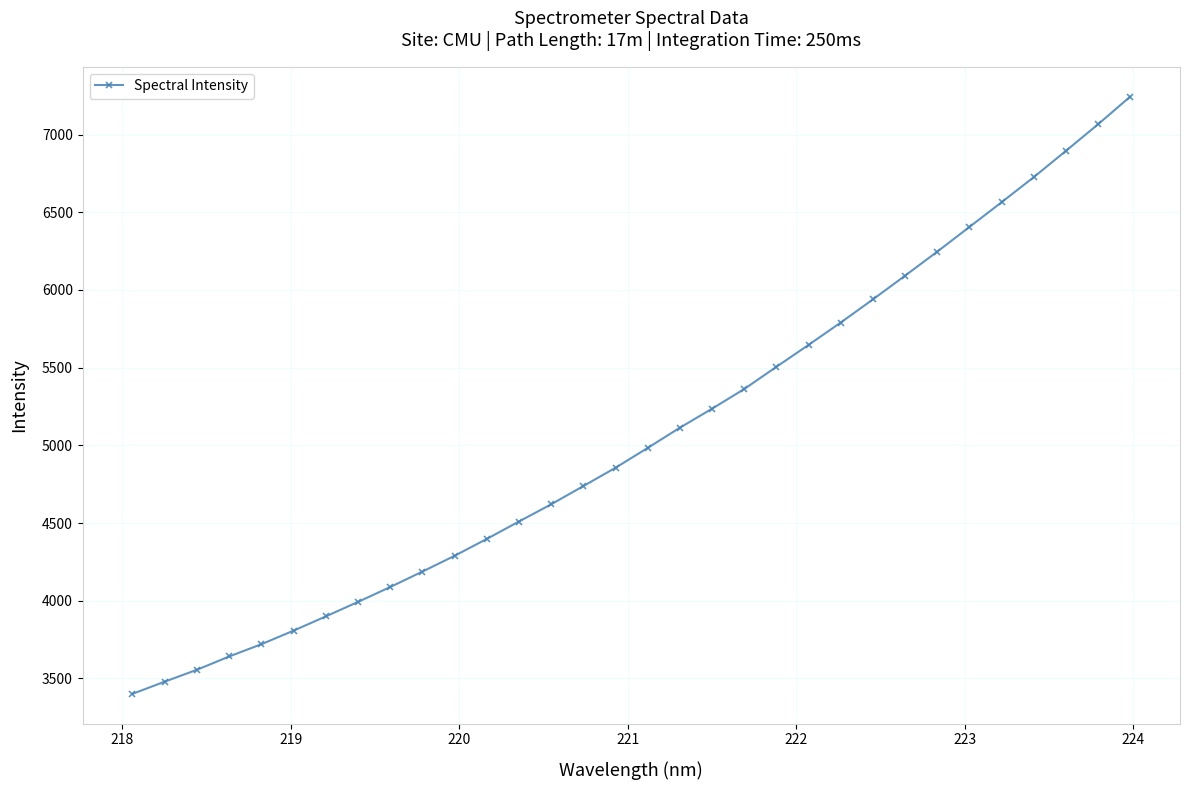

What is the smallest value displayed?

3400.6